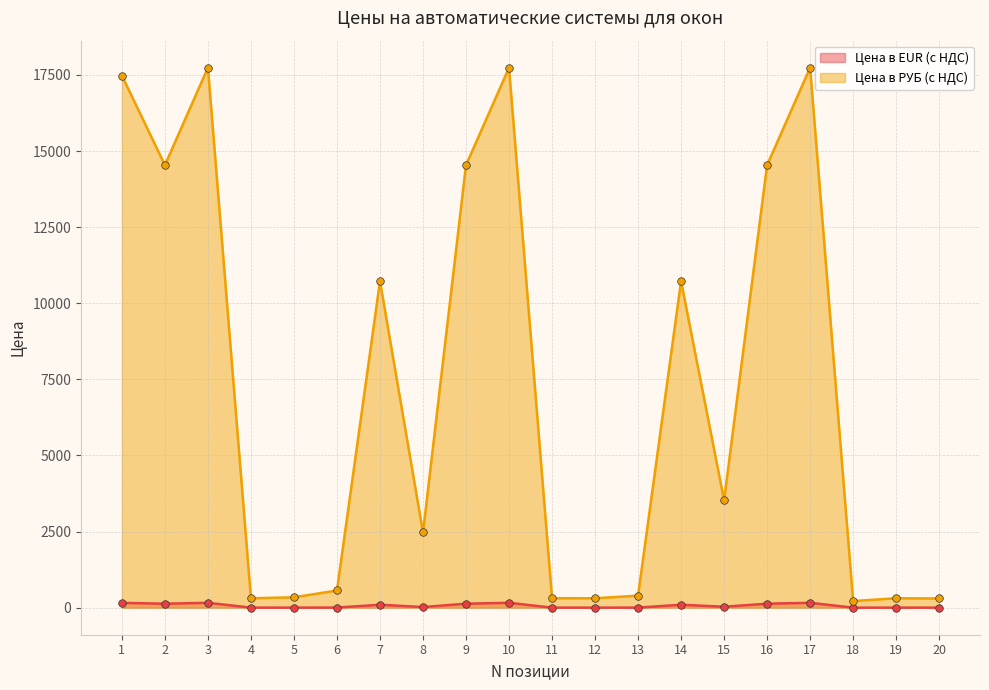

At which category is the sum across all series the highest?

3